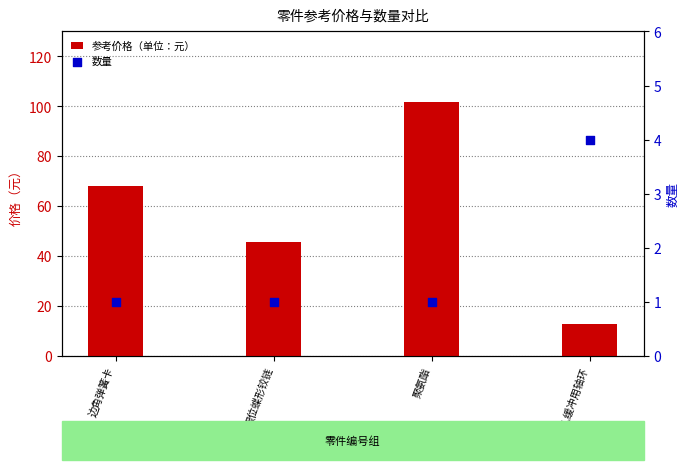

At how many categories does at least one series exceed 64?

2